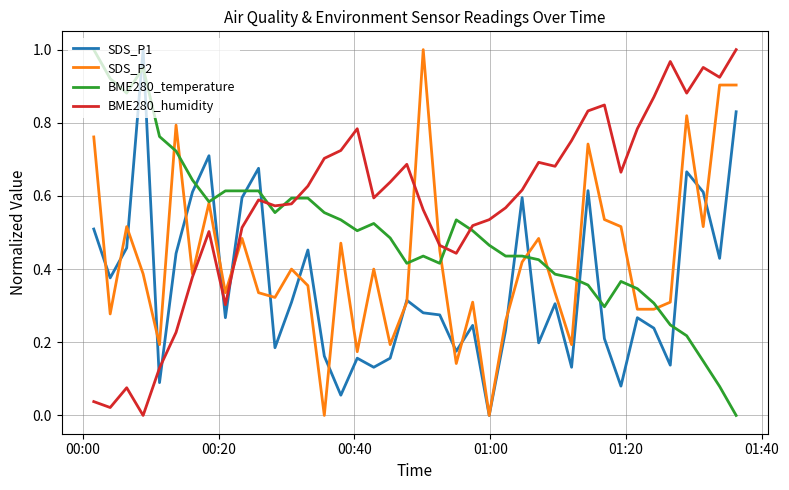

After their last crossing, which series has the higher values: BME280_humidity or SDS_P1?

BME280_humidity